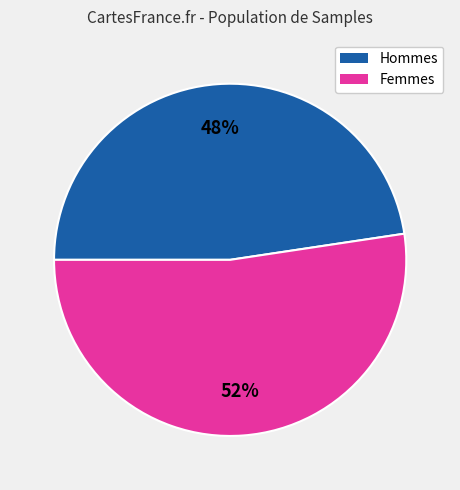

Which category has the biggest portion of the pie?

Femmes